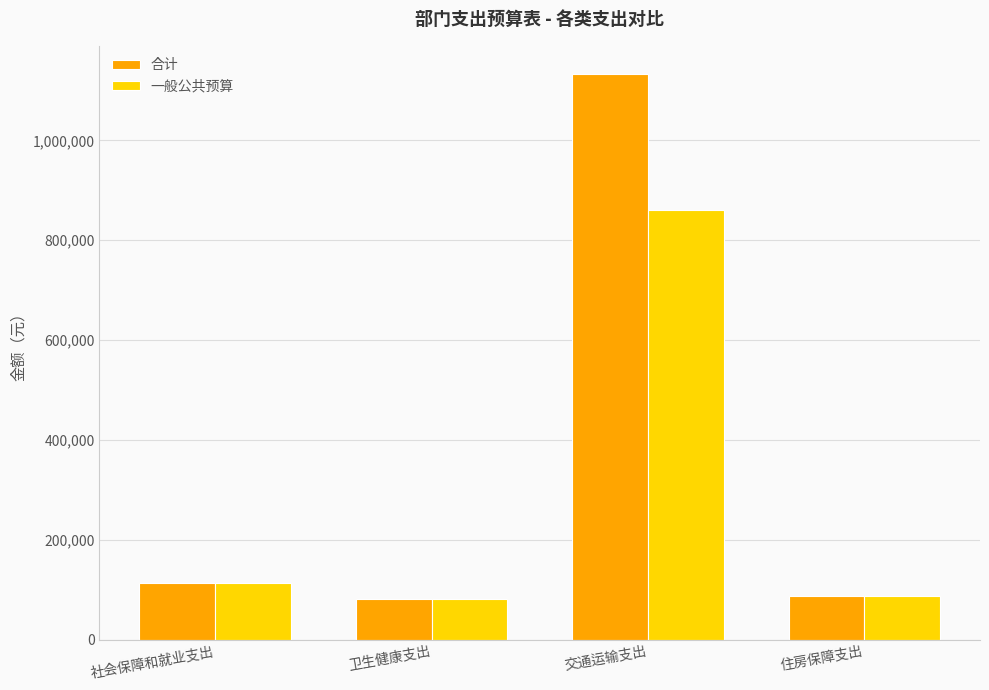

Where is 合计 nearest to the value 606802?

社会保障和就业支出